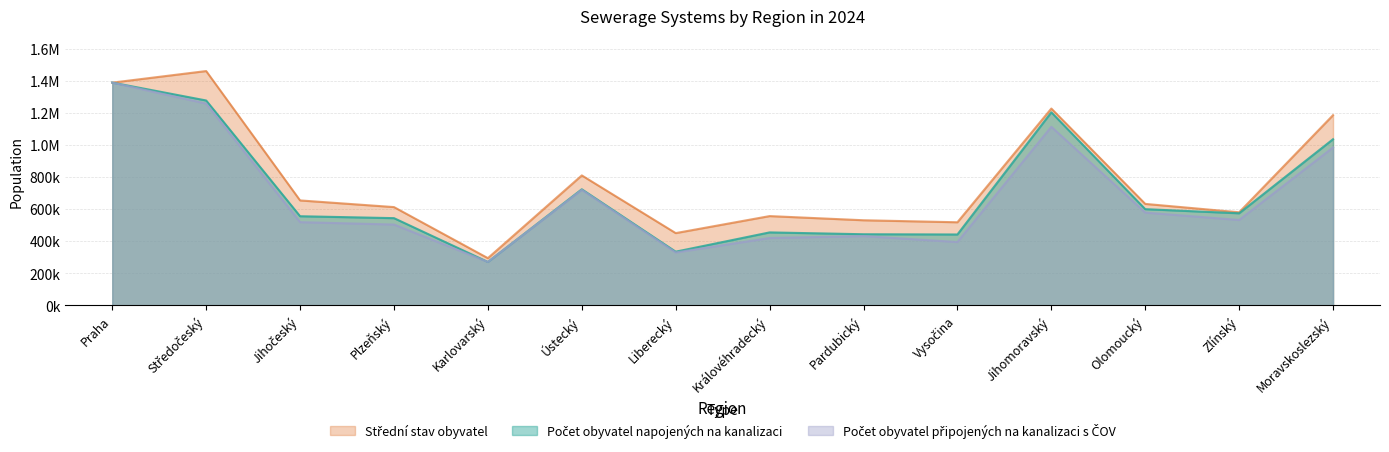

What is the label of the 11th point from the left?

Jihomoravský